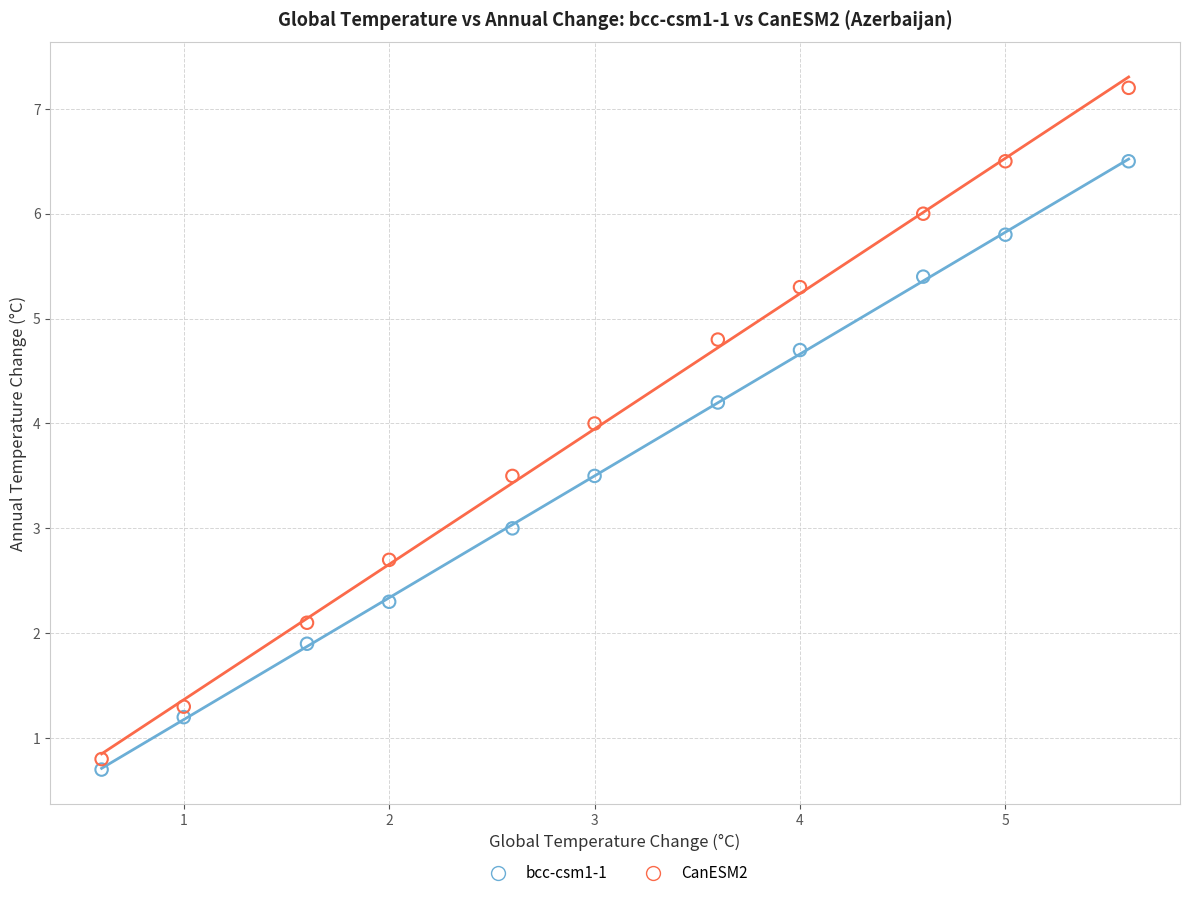

Across all data points, what is the range of Y values (max minus min)?

6.5